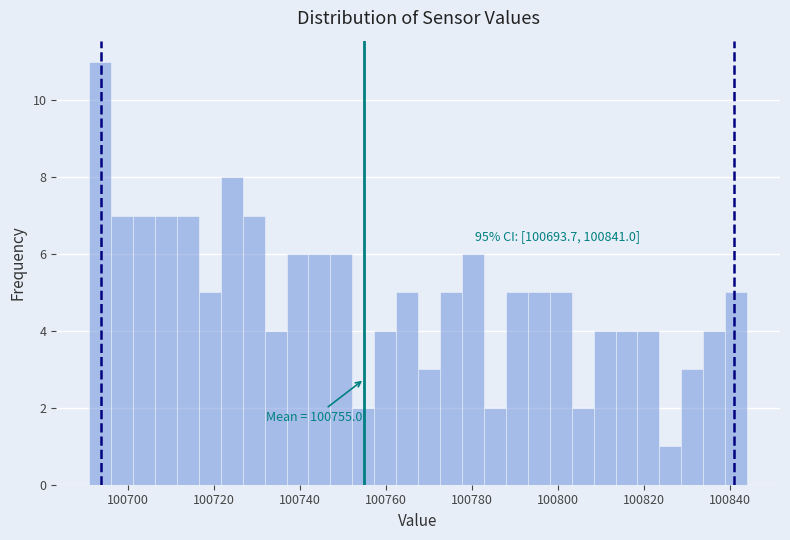

Around what value on the x-axis is the tallest bar? Give the approximate position of its centre, as read against the axis.

100694